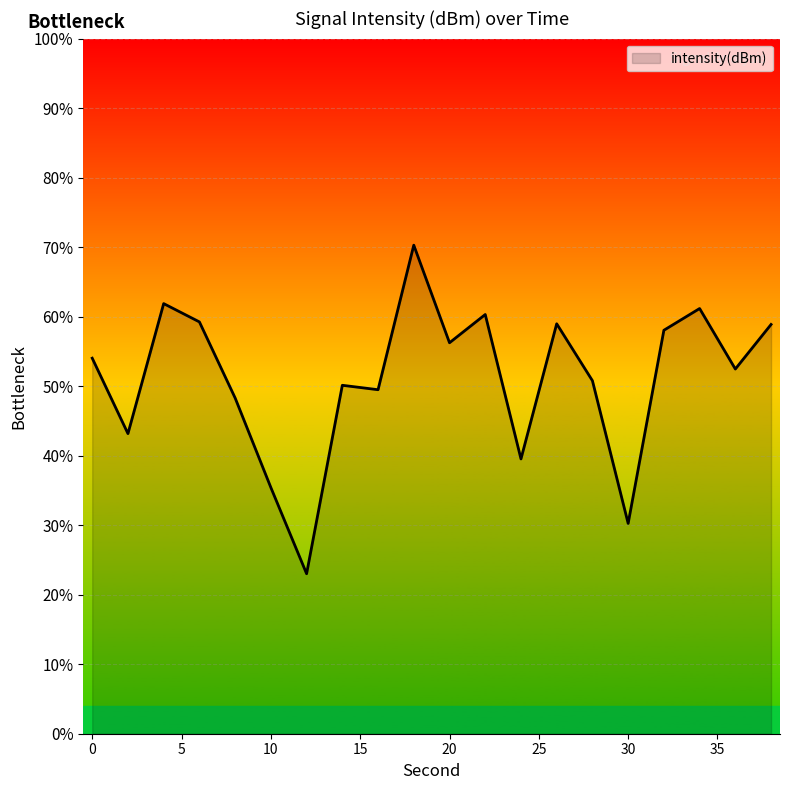

What is the difference between the maximum and minimum values?

47.3